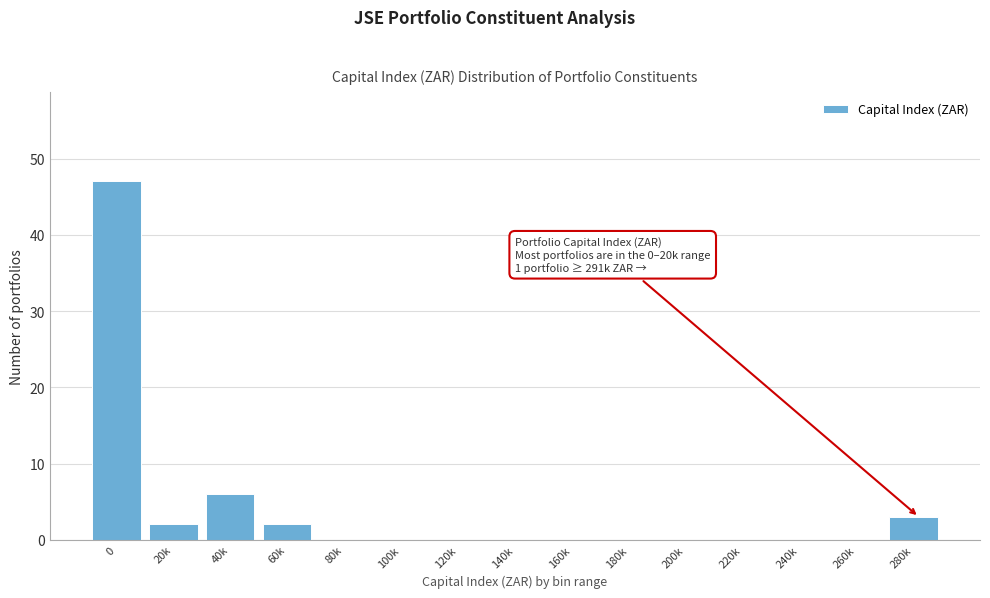

Reading left to right, what are all the values shown in this chart?

0=47	20k=2	40k=6	60k=2	80k=0	100k=0	120k=0	140k=0	160k=0	180k=0	200k=0	220k=0	240k=0	260k=0	280k=3